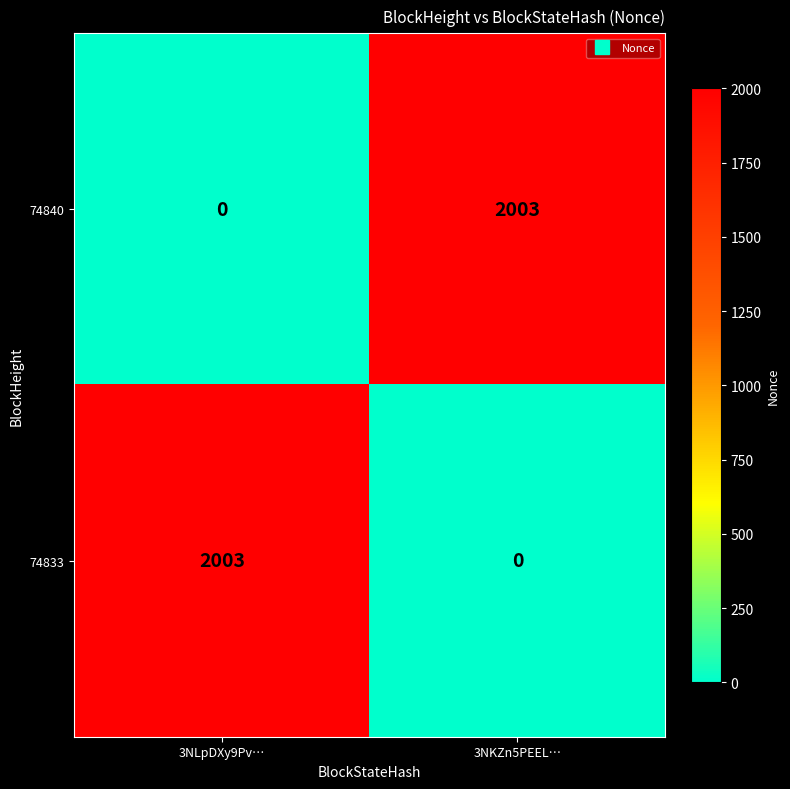

At 3NKZn5PEEL…, list the series in order from smallest to largest.

74833, 74840